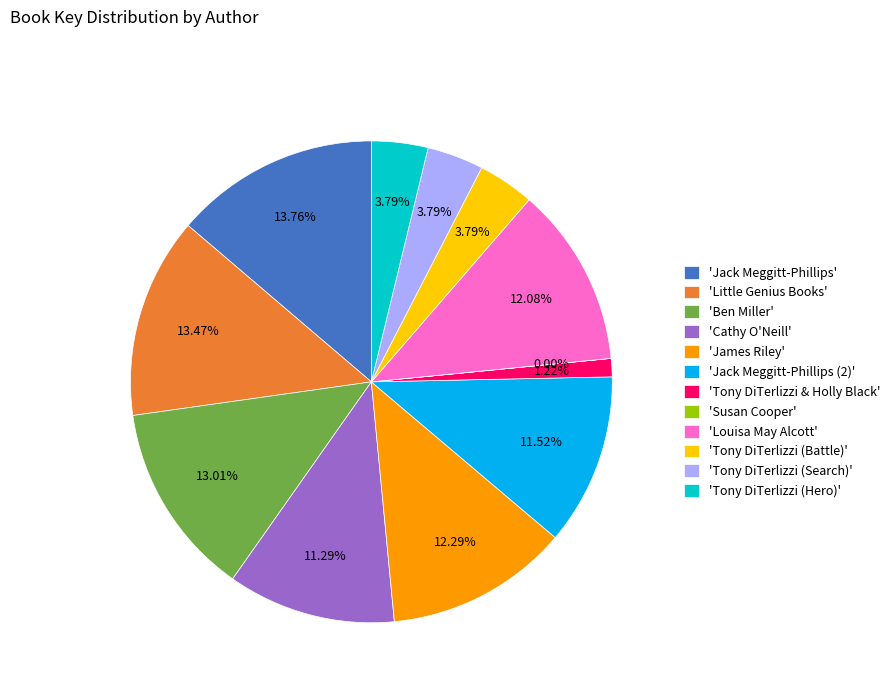

Between 'Cathy O'Neill' and 'Jack Meggitt-Phillips', which is larger?

'Jack Meggitt-Phillips'